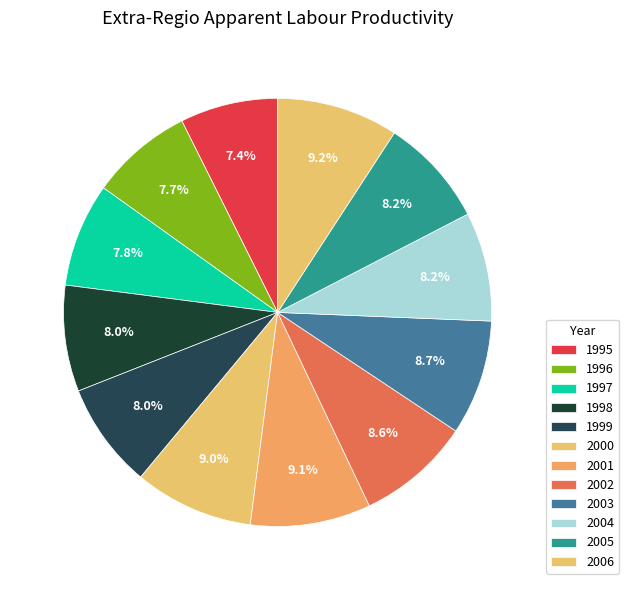

What percentage is the 2004 slice, to the nearest percent?

8%